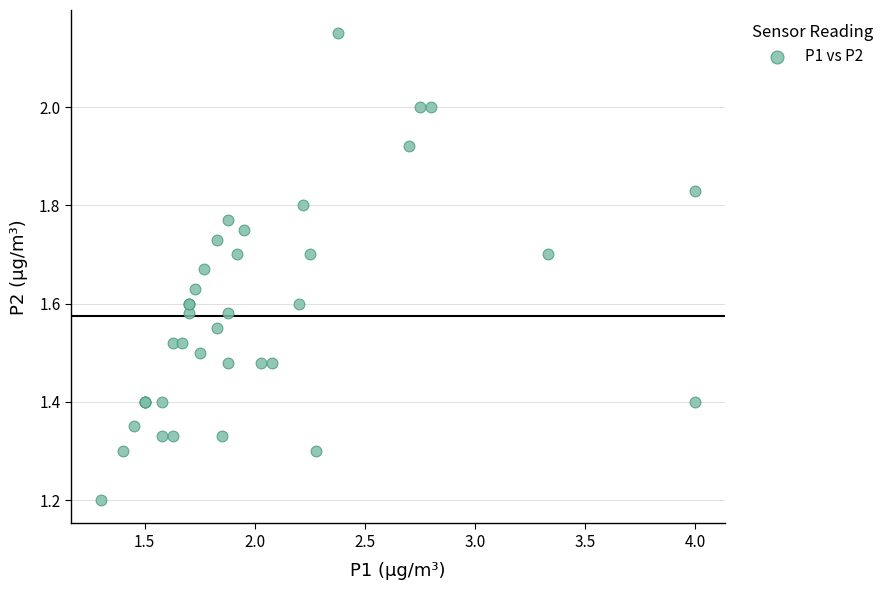

What Y value in the scatter plot is closest to 1?

1.2